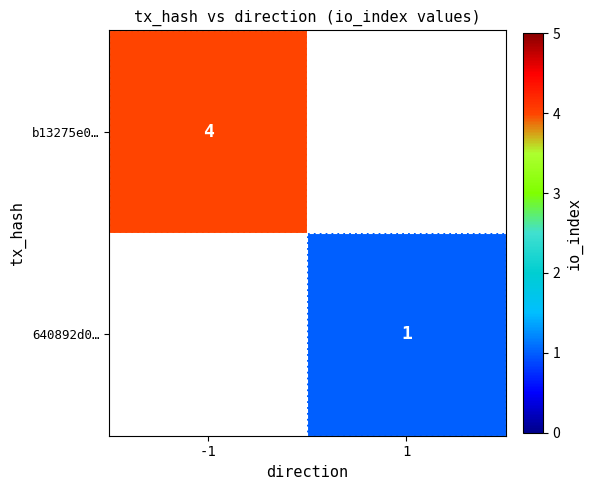

At how many categories does at least one series exceed 2?

1